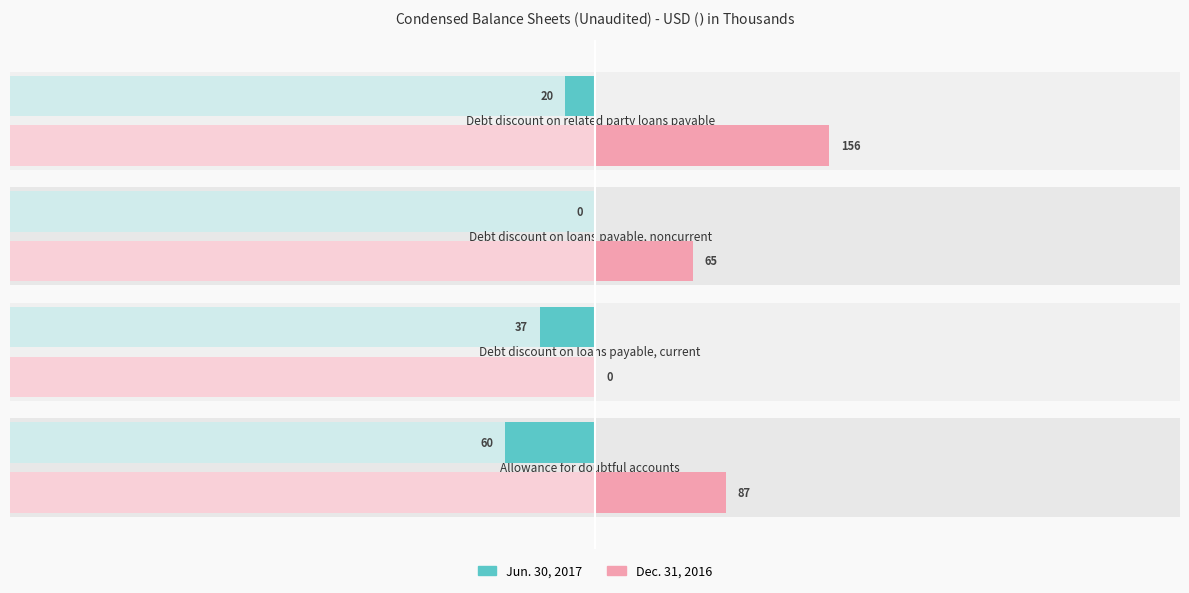

At Debt discount on loans payable, noncurrent, list the series in order from largest to smallest.

Dec. 31, 2016, Jun. 30, 2017